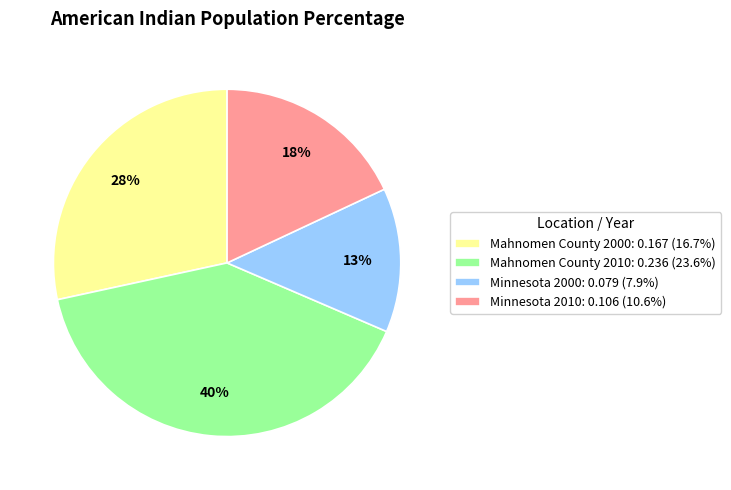

How many segments does this pie chart have?

4